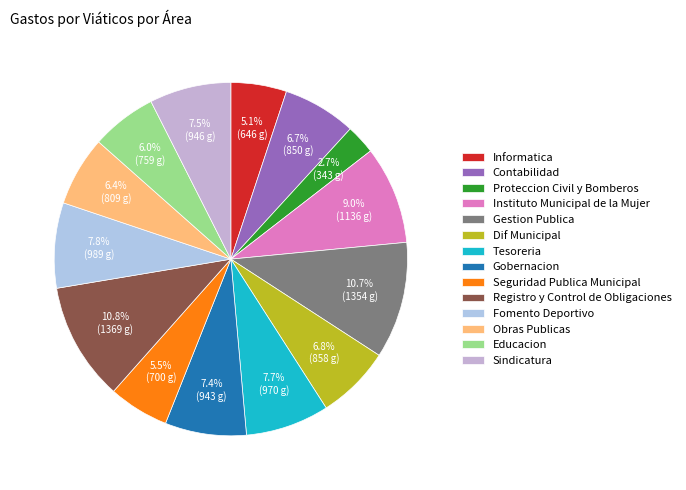

Is Educacion the majority of the pie?

No